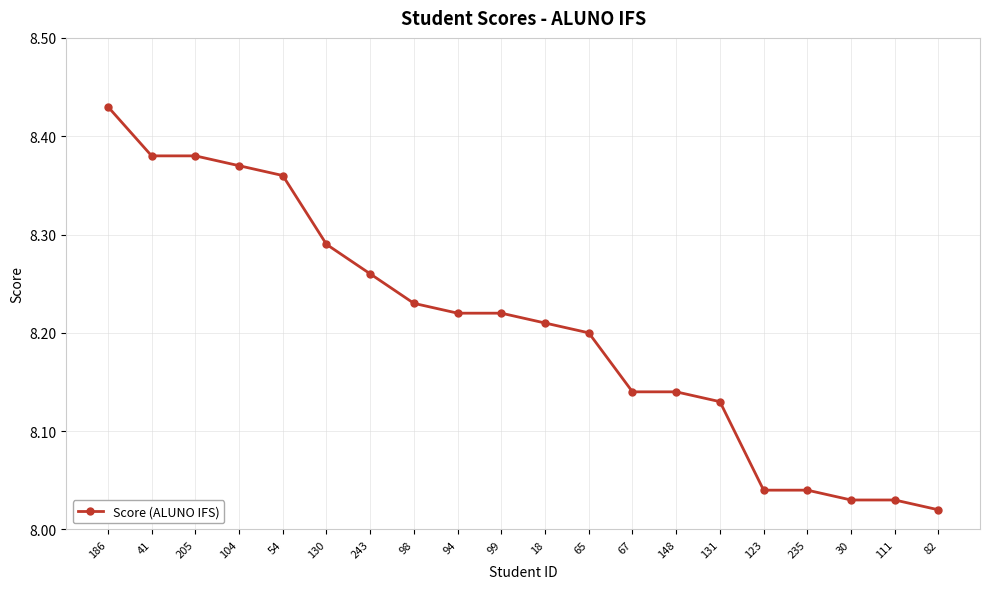

Which has a higher value, 82 or 130?

130